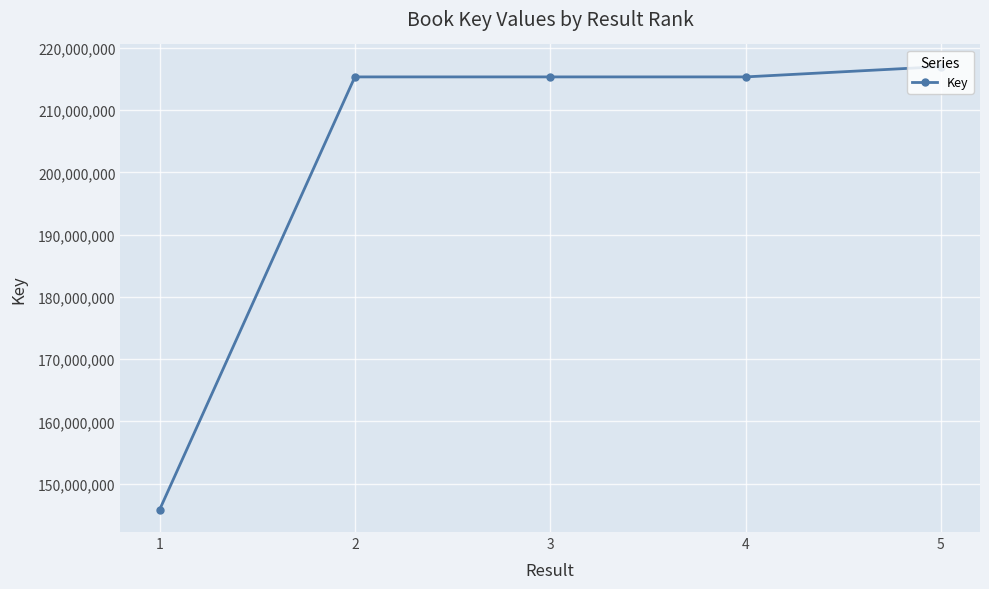

Read the value at 3, to the nearest 50.

215335750